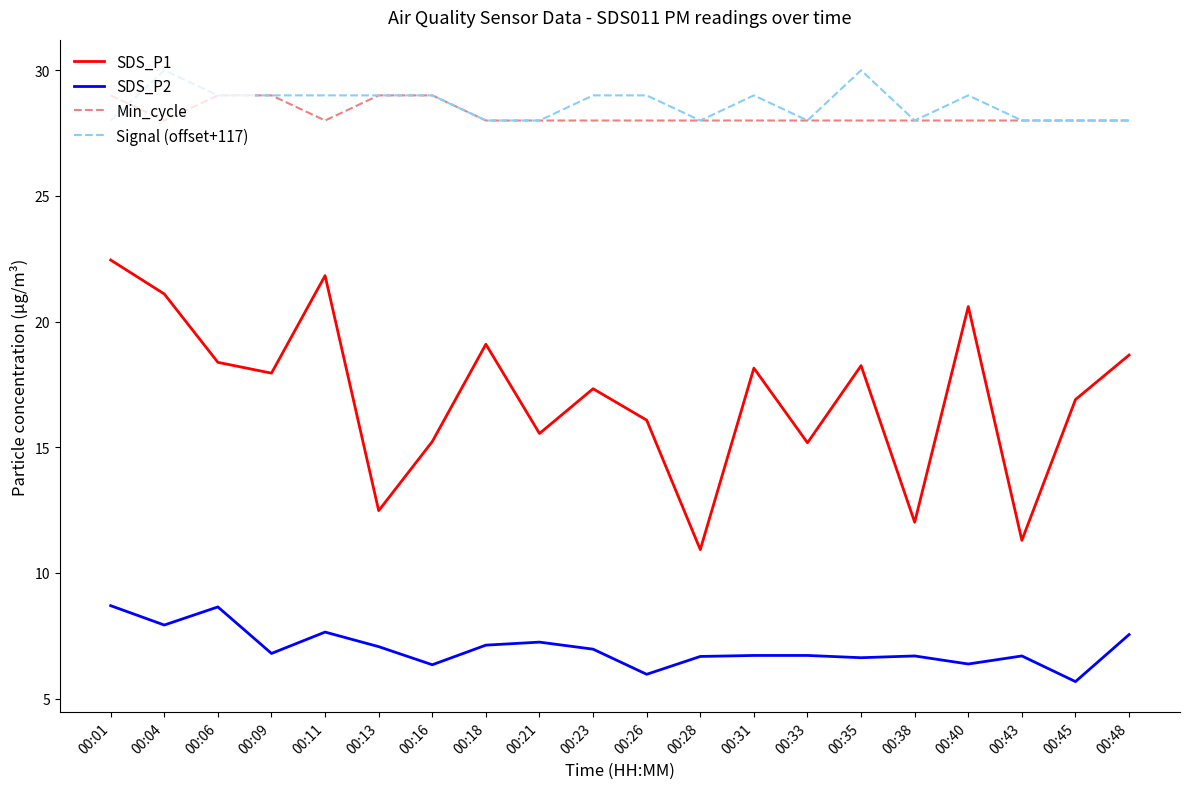

Count the number of categories in the chart.

20